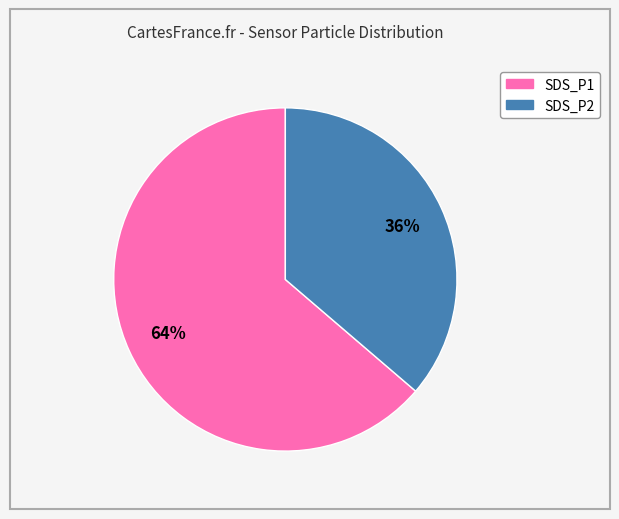

How many slices are in this pie chart?

2